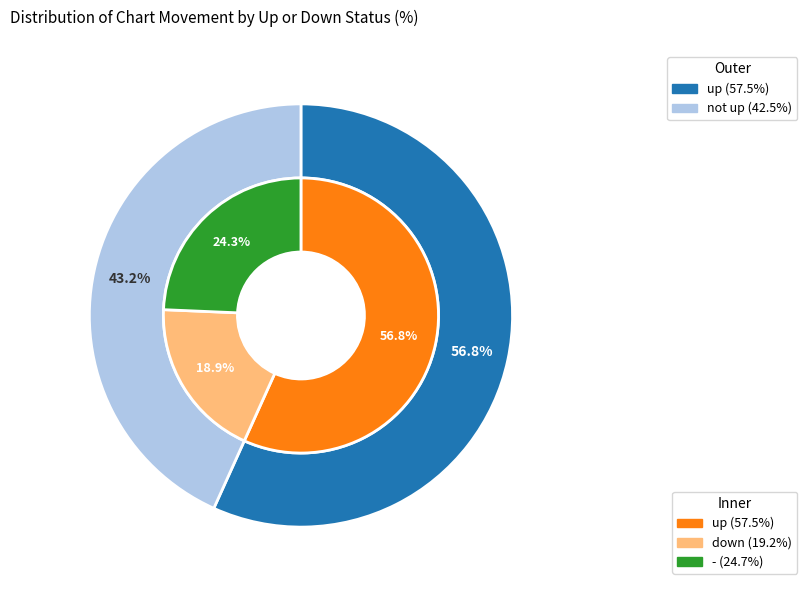

The down slice represents 19% of the pie. True or false?

True